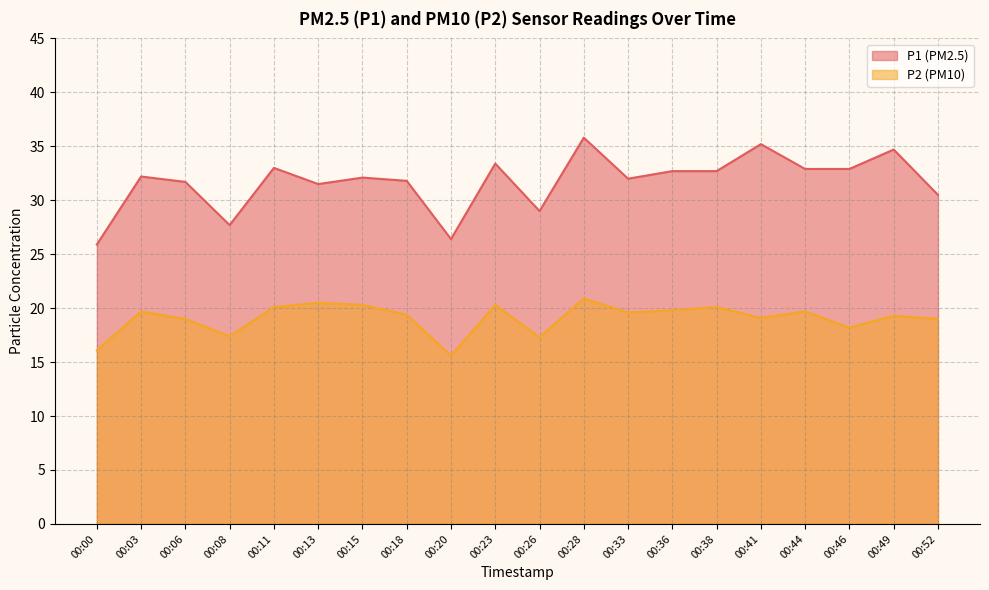

Is the value of P2 at 00:33 greater than the value of P1 at 00:00?

No